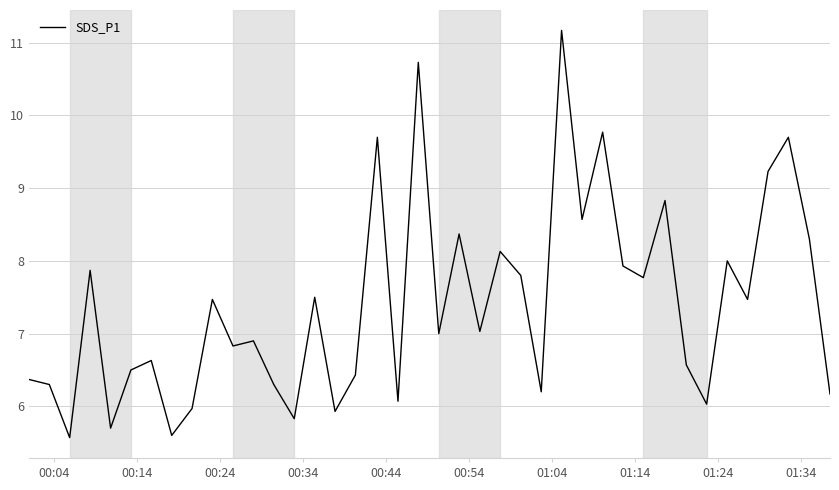

What is the smallest value displayed?

5.6